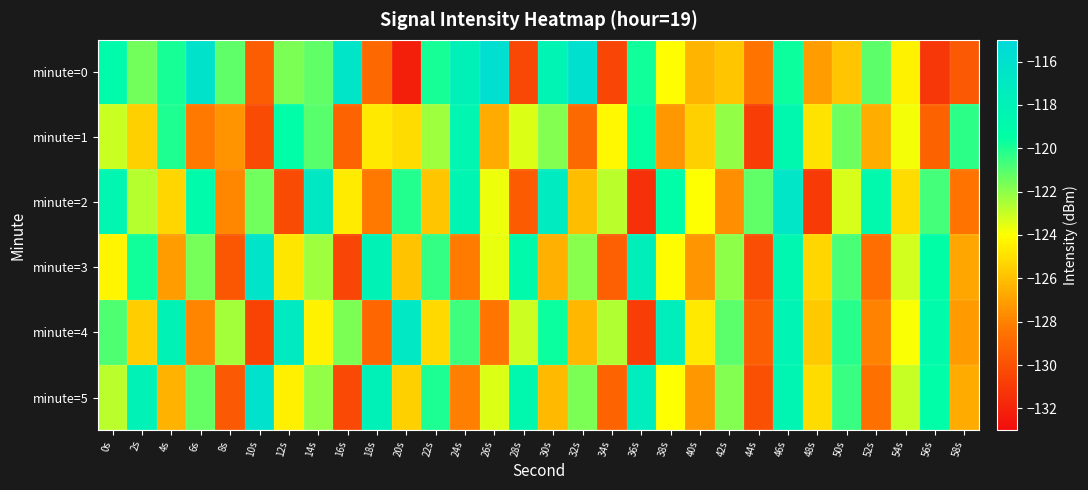

Count the number of categories in the chart.

30